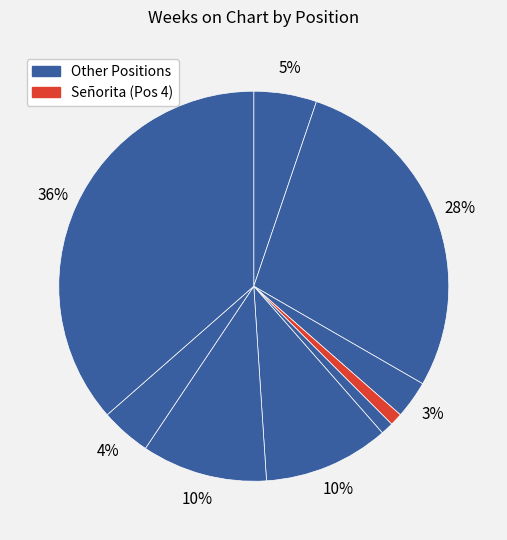

Count the number of slices in the pie.

9